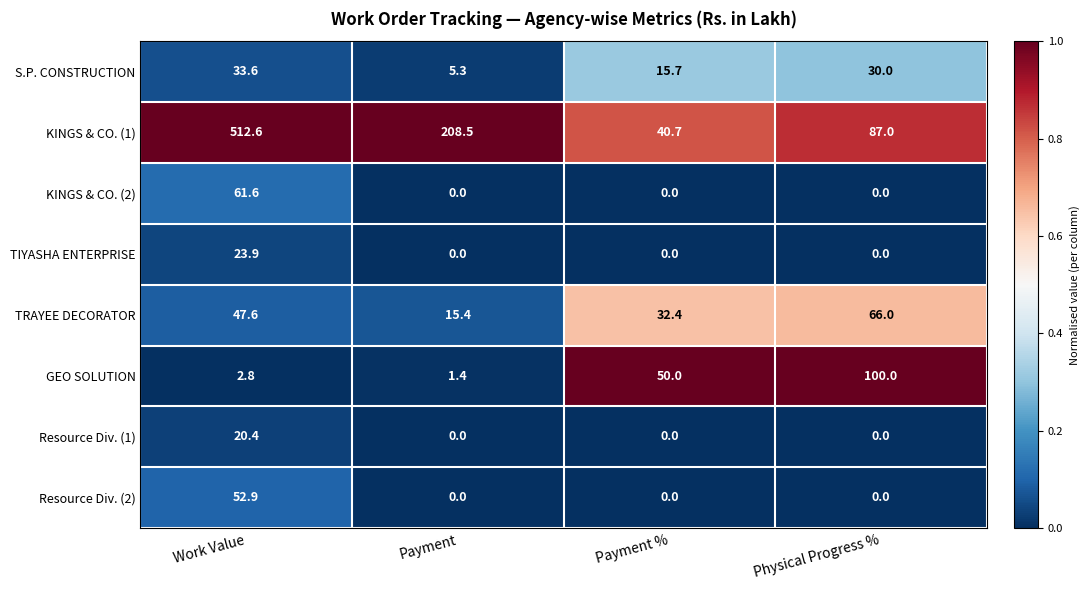

At how many categories does at least one series exceed 0?

4